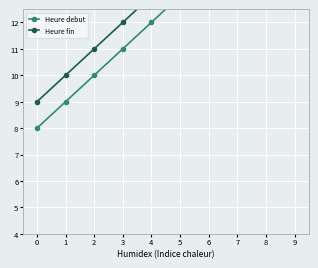

Count the Heure fin values in the range 11 to 16.

6